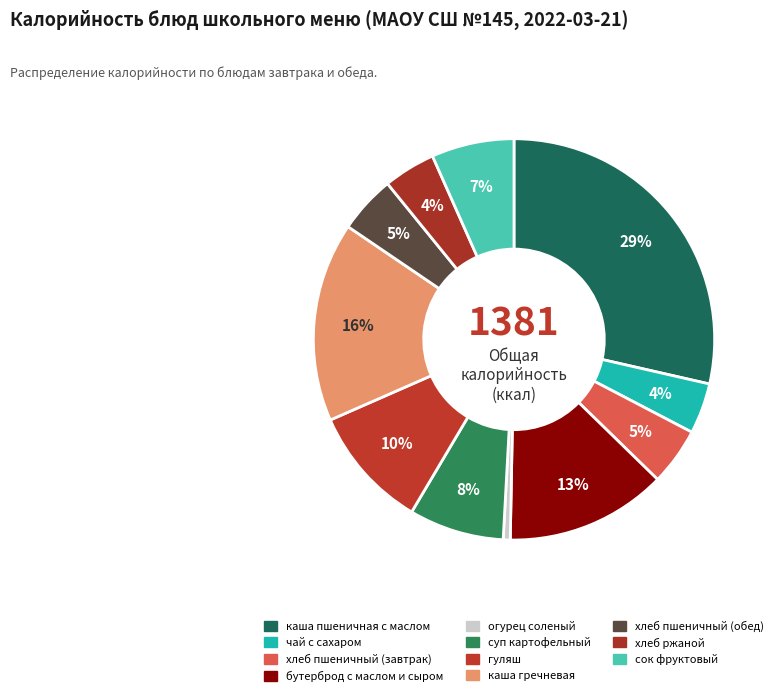

How many slices are in this pie chart?

11